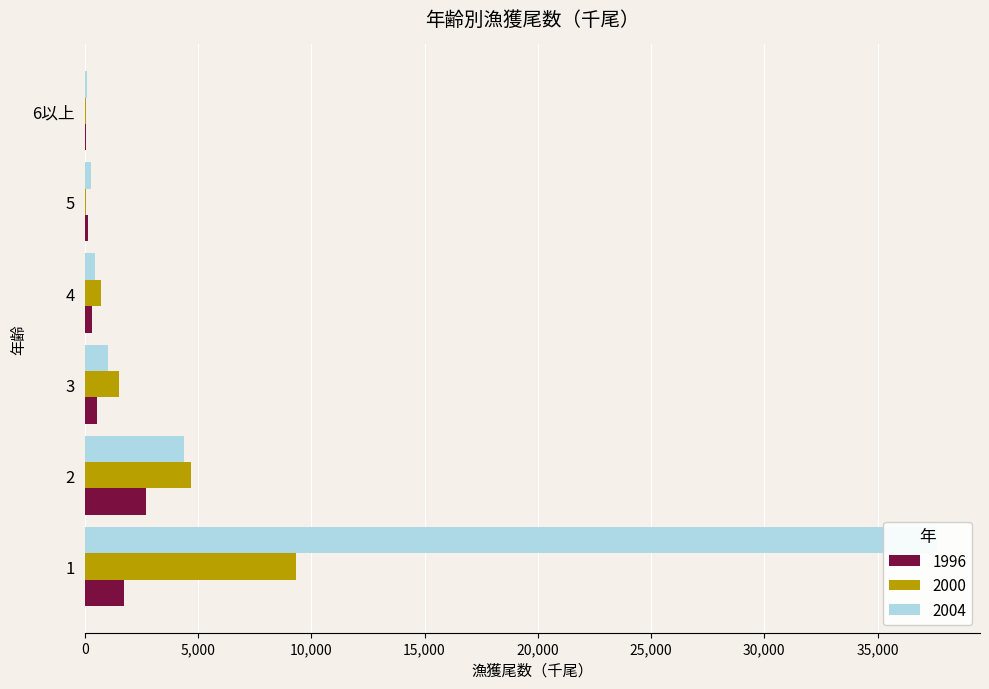

Is the value of 1996 at 6以上 greater than the value of 2000 at 3?

No